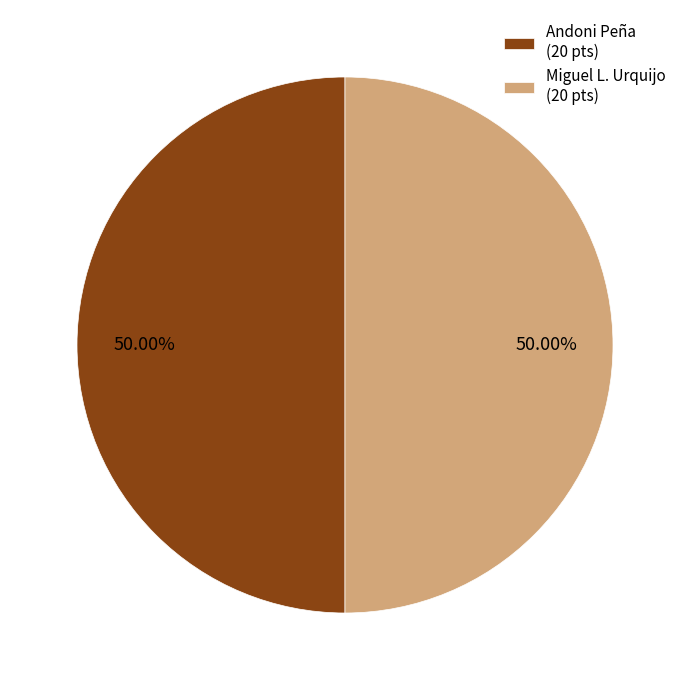

Combined, do Miguel L. Urquijo (20 pts) and Andoni Peña (20 pts) account for over 50%?

Yes